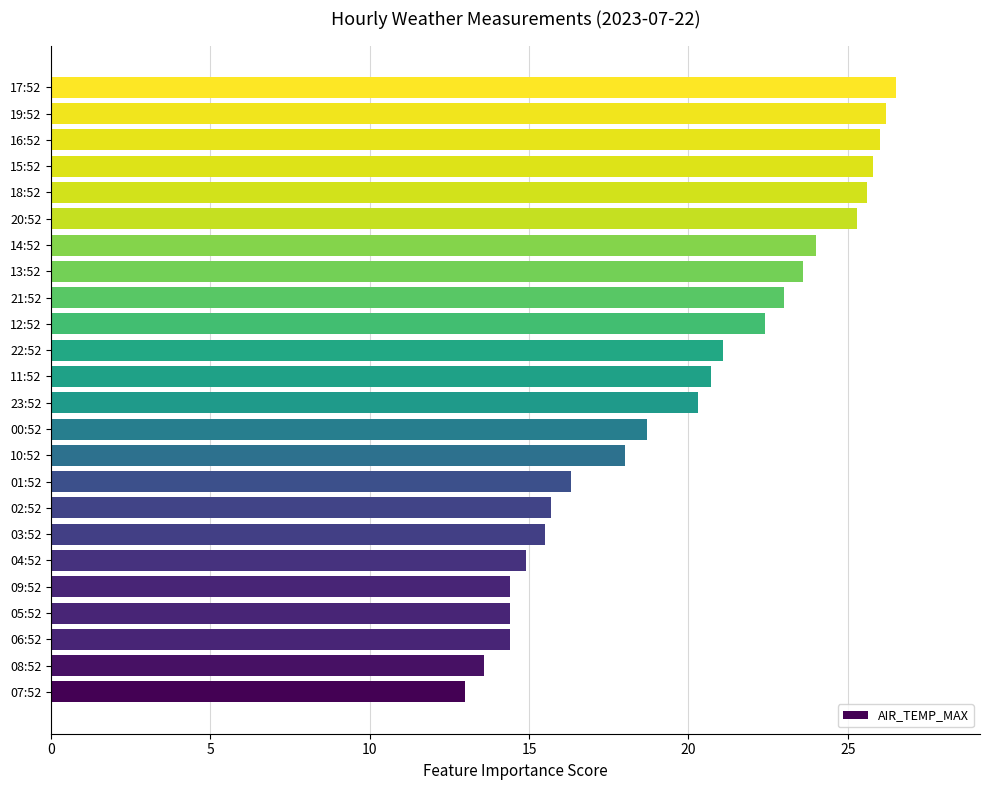

Reading bottom to top, extract all data points from this chart.

13.0	13.6	14.4	14.4	14.4	14.9	15.5	15.7	16.3	18.0	18.7	20.3	20.7	21.1	22.4	23.0	23.6	24.0	25.3	25.6	25.8	26.0	26.2	26.5